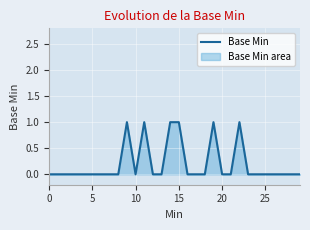

What is the sum of all values?

6